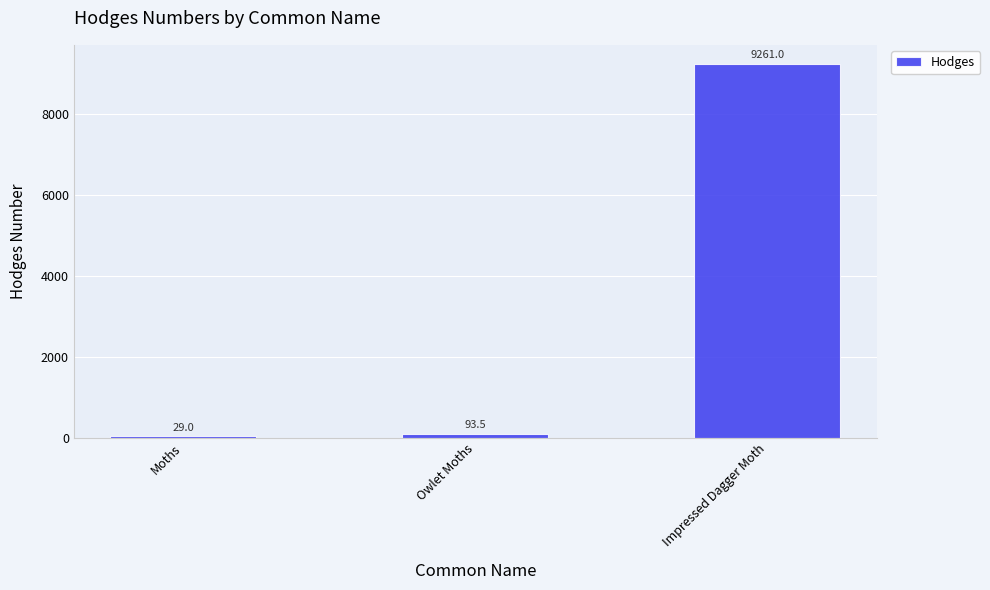

What is the sum of all values?

9383.5